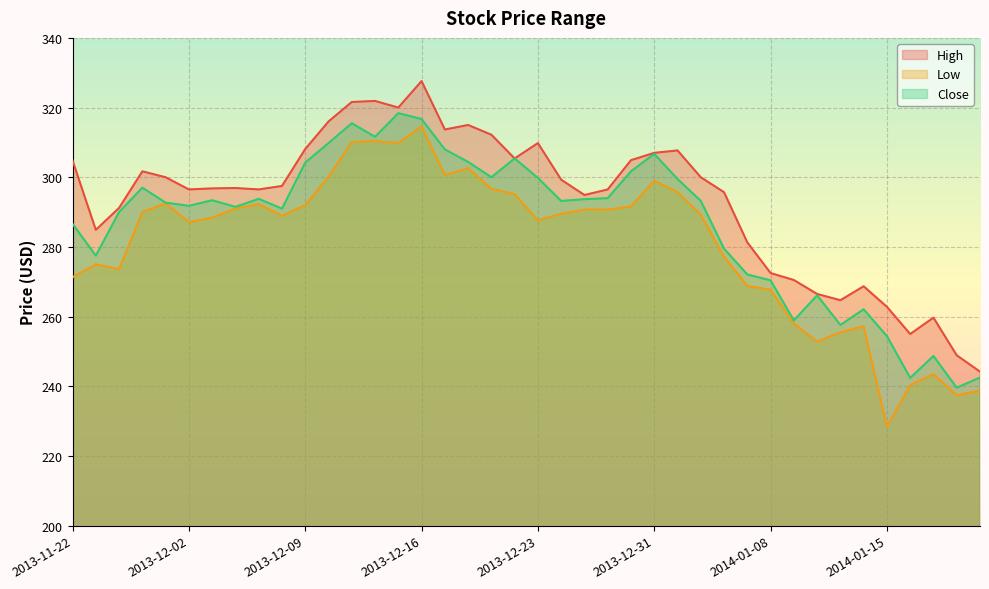

What is the lowest value of the High series?

244.2